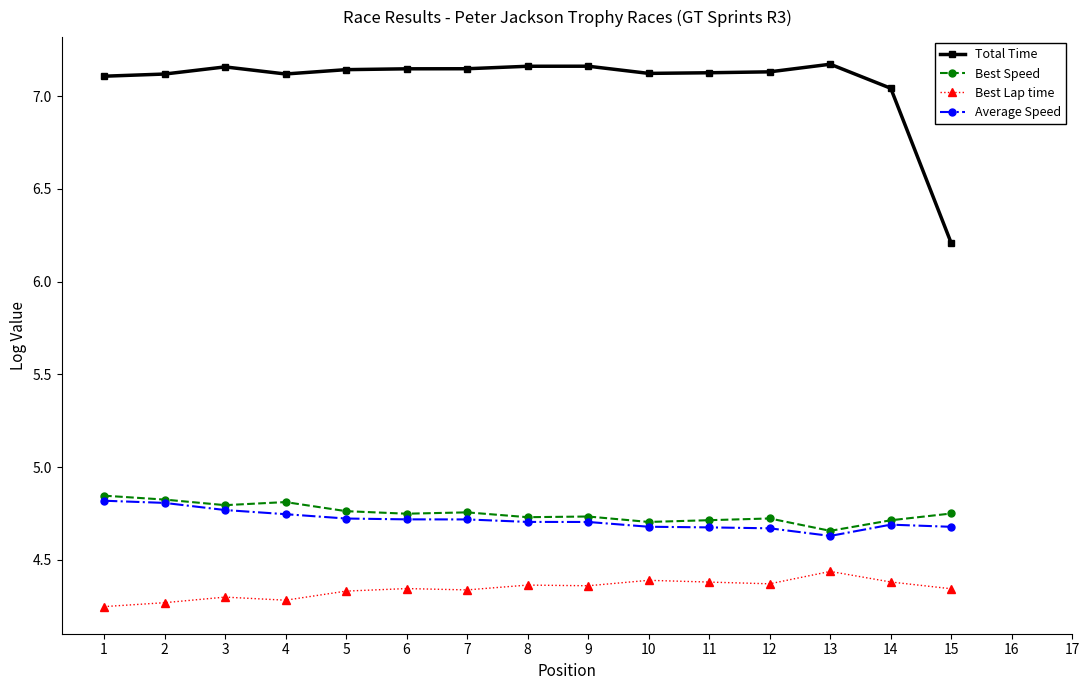

Which label corresponds to the largest value in the chart?

13